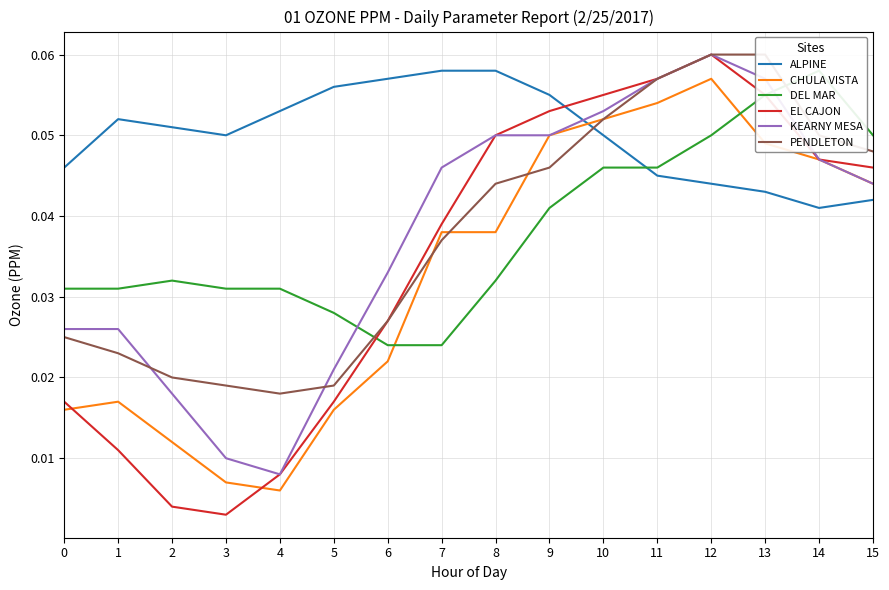

Reading left to right, transcribe all the data shown in this chart.

ALPINE: 0.0	0.1	0.1	0.1	0.1	0.1	0.1	0.1	0.1	0.1	0.1	0.0	0.0	0.0	0.0	0.0
CHULA VISTA: 0.0	0.0	0.0	0.0	0.0	0.0	0.0	0.0	0.0	0.1	0.1	0.1	0.1	0.0	0.0	0.0
DEL MAR: 0.0	0.0	0.0	0.0	0.0	0.0	0.0	0.0	0.0	0.0	0.0	0.0	0.1	0.1	0.1	0.1
EL CAJON: 0.0	0.0	0.0	0.0	0.0	0.0	0.0	0.0	0.1	0.1	0.1	0.1	0.1	0.1	0.0	0.0
KEARNY MESA: 0.0	0.0	0.0	0.0	0.0	0.0	0.0	0.0	0.1	0.1	0.1	0.1	0.1	0.1	0.0	0.0
PENDLETON: 0.0	0.0	0.0	0.0	0.0	0.0	0.0	0.0	0.0	0.0	0.1	0.1	0.1	0.1	0.1	0.0